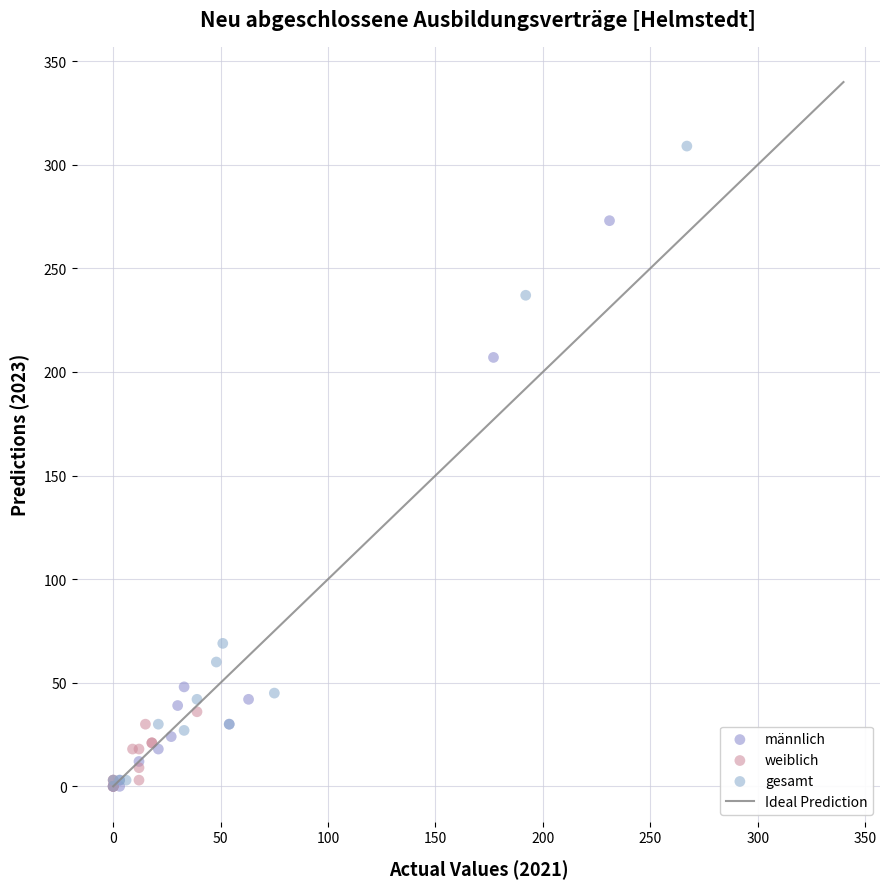

Which series reaches the maximum Y coordinate?

gesamt